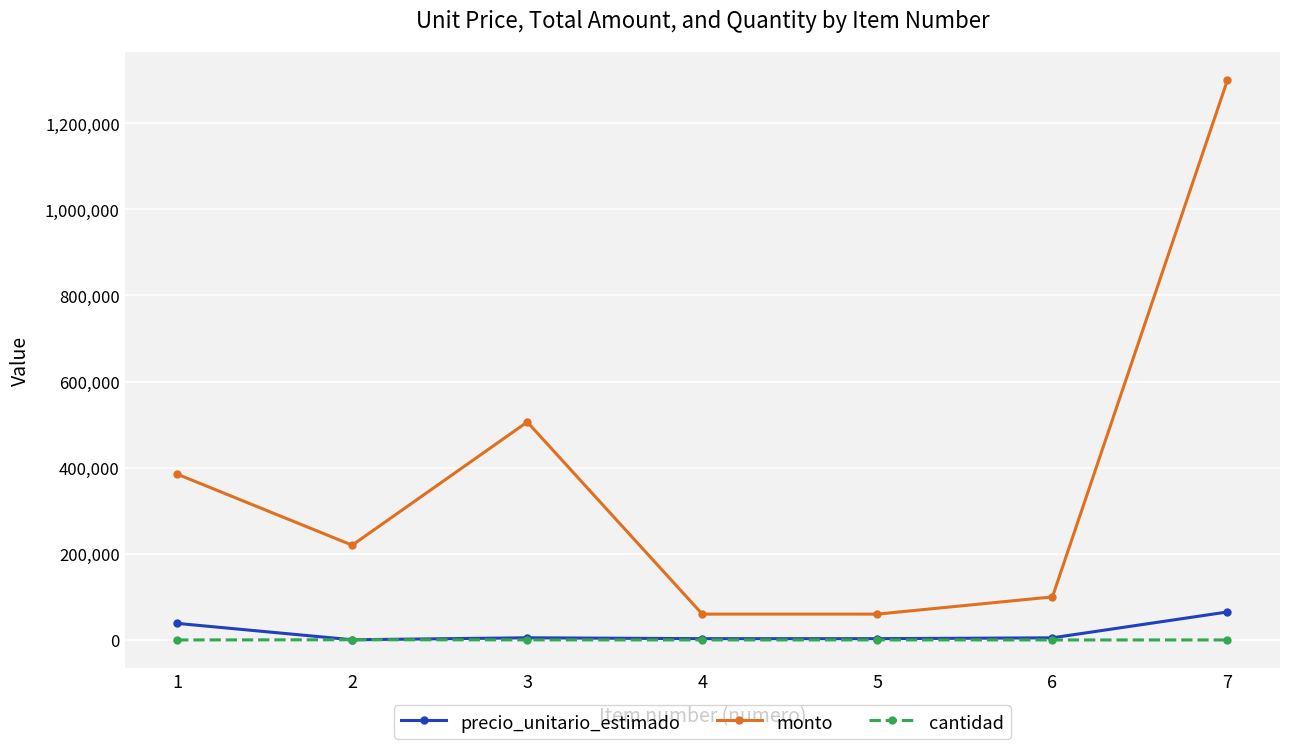

True or false: monto and precio_unitario_estimado intersect in this chart.

False